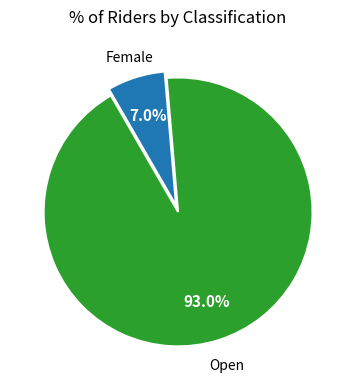

How many slices are in this pie chart?

2